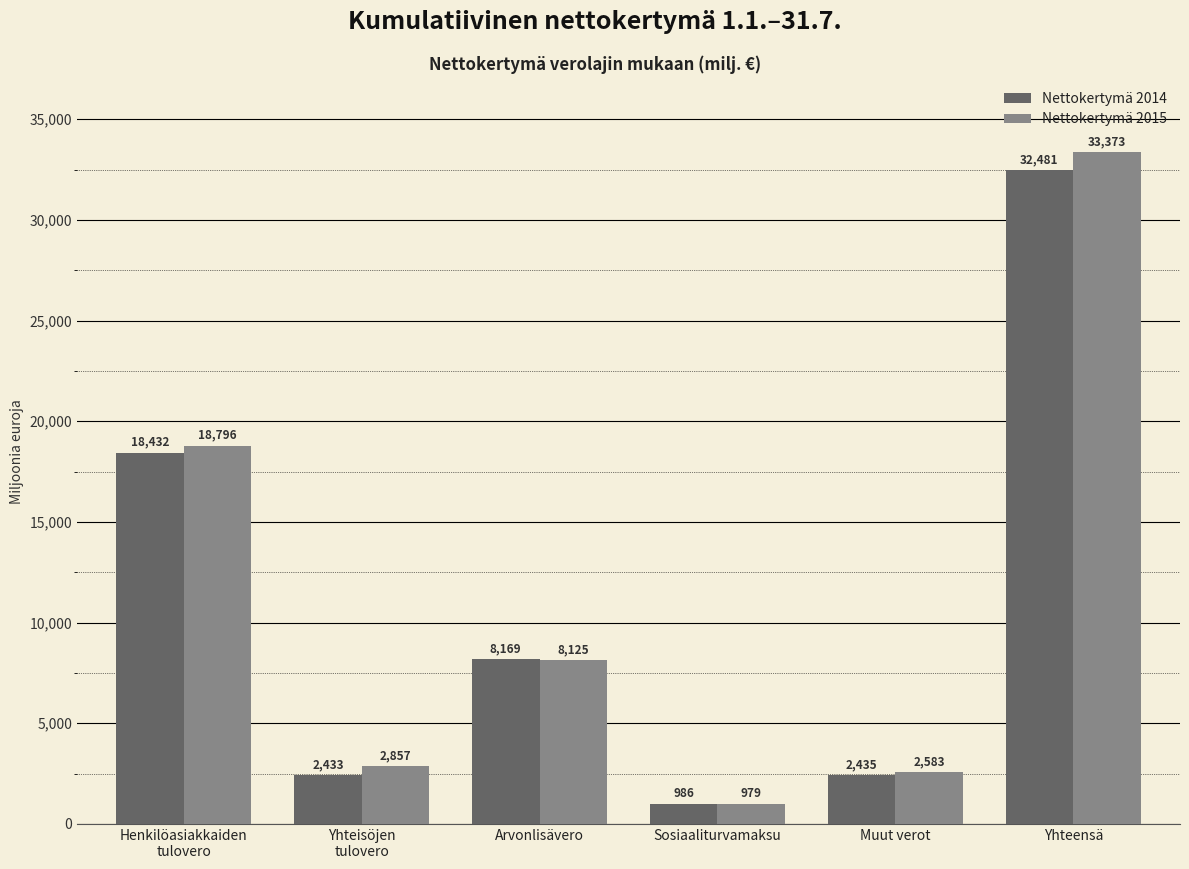

What is the label of the 2nd bar from the left?

Yhteisöjen
tulovero